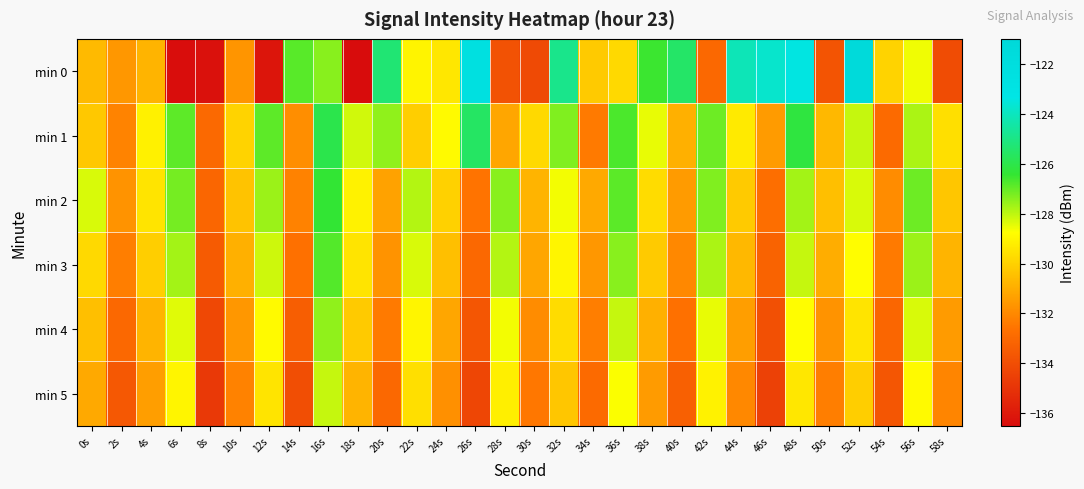

Reading left to right, transcribe all the data shown in this chart.

min 0: 0s=-130.6	2s=-131.6	4s=-130.8	6s=-136.4	8s=-136.3	10s=-131.7	12s=-136.2	14s=-126.9	16s=-127.4	18s=-136.5	20s=-125.3	22s=-129.0	24s=-129.4	26s=-122.4	28s=-133.9	30s=-134.1	32s=-124.9	34s=-130.2	36s=-129.8	38s=-126.5	40s=-125.5	42s=-133.0	44s=-124.1	46s=-123.8	48s=-123.4	50s=-133.8	52s=-121.3	54s=-129.9	56s=-128.6	58s=-134.1
min 1: 0s=-130.2	2s=-132.1	4s=-129.1	6s=-126.9	8s=-133.0	10s=-129.9	12s=-126.9	14s=-131.8	16s=-126.0	18s=-128.2	20s=-127.5	22s=-130.1	24s=-128.9	26s=-125.6	28s=-131.2	30s=-129.8	32s=-127.3	34s=-132.4	36s=-126.7	38s=-128.5	40s=-130.9	42s=-127.1	44s=-129.3	46s=-131.5	48s=-126.2	50s=-130.7	52s=-128.1	54s=-132.9	56s=-127.8	58s=-129.6
min 2: 0s=-128.3	2s=-131.7	4s=-129.5	6s=-127.2	8s=-133.1	10s=-130.4	12s=-127.6	14s=-132.2	16s=-126.4	18s=-129.1	20s=-131.3	22s=-127.9	24s=-130.0	26s=-132.6	28s=-127.4	30s=-130.8	32s=-128.6	34s=-131.1	36s=-126.9	38s=-129.7	40s=-131.5	42s=-127.3	44s=-130.2	46s=-132.8	48s=-127.7	50s=-130.5	52s=-128.3	54s=-131.9	56s=-127.1	58s=-130.3
min 3: 0s=-129.8	2s=-132.3	4s=-130.1	6s=-127.7	8s=-133.5	10s=-130.9	12s=-128.2	14s=-132.7	16s=-126.8	18s=-129.5	20s=-131.7	22s=-128.3	24s=-130.5	26s=-133.0	28s=-127.9	30s=-131.2	32s=-129.0	34s=-131.6	36s=-127.4	38s=-130.2	40s=-132.0	42s=-127.8	44s=-130.7	46s=-133.2	48s=-128.1	50s=-131.0	52s=-128.8	54s=-132.4	56s=-127.6	58s=-130.8
min 4: 0s=-130.5	2s=-133.0	4s=-130.8	6s=-128.4	8s=-134.2	10s=-131.6	12s=-128.9	14s=-133.4	16s=-127.5	18s=-130.2	20s=-132.4	22s=-129.0	24s=-131.2	26s=-133.7	28s=-128.6	30s=-131.9	32s=-129.7	34s=-132.3	36s=-128.1	38s=-130.9	40s=-132.7	42s=-128.5	44s=-131.4	46s=-133.9	48s=-128.8	50s=-131.7	52s=-129.5	54s=-133.1	56s=-128.3	58s=-131.5
min 5: 0s=-131.1	2s=-133.6	4s=-131.4	6s=-129.0	8s=-134.8	10s=-132.2	12s=-129.5	14s=-134.0	16s=-128.1	18s=-130.8	20s=-133.0	22s=-129.6	24s=-131.8	26s=-134.3	28s=-129.2	30s=-132.5	32s=-130.3	34s=-132.9	36s=-128.7	38s=-131.5	40s=-133.3	42s=-129.1	44s=-132.0	46s=-134.5	48s=-129.4	50s=-132.3	52s=-130.1	54s=-133.7	56s=-128.9	58s=-132.1